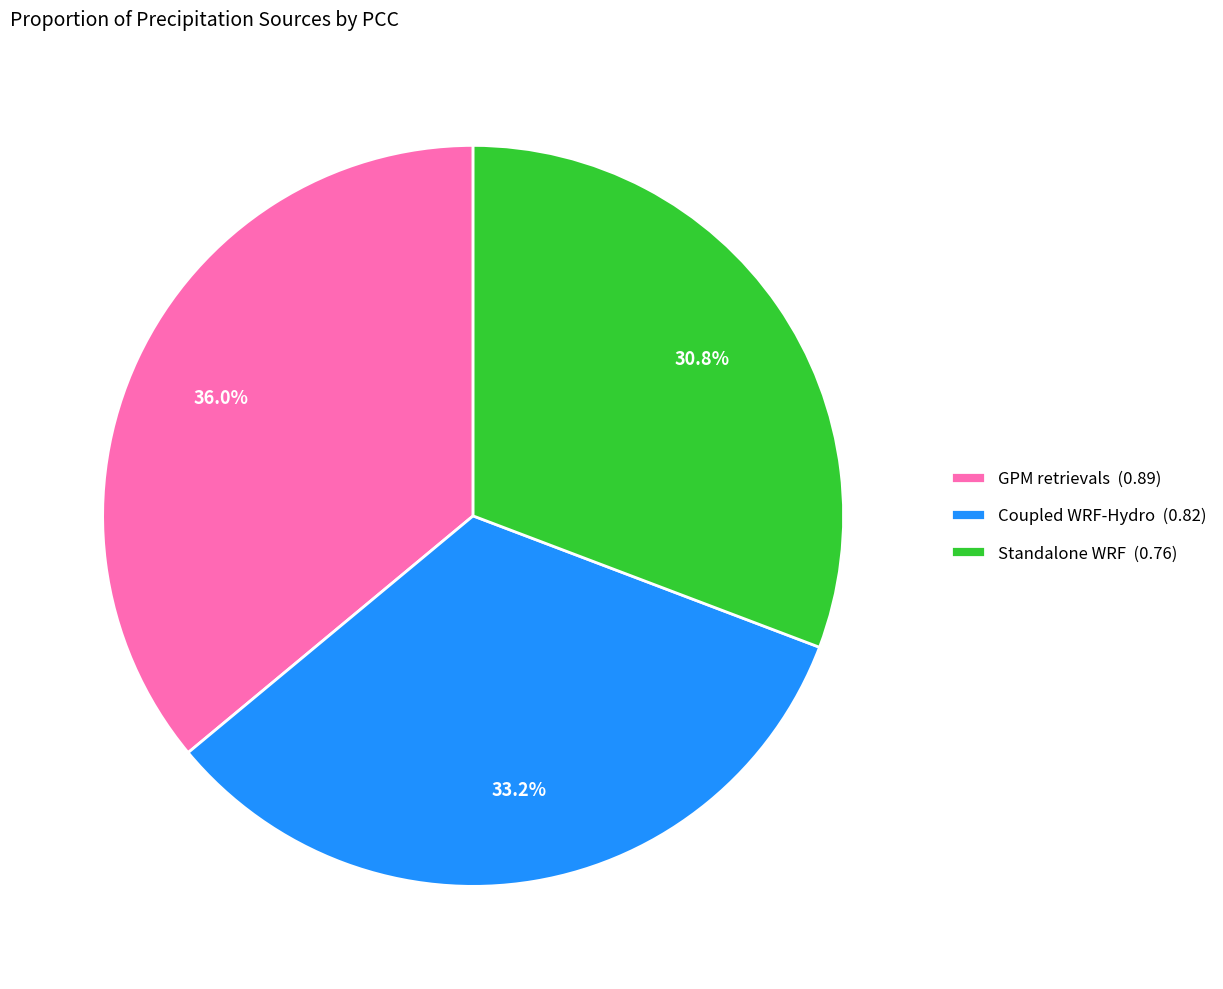

Does any single category account for the majority?

No